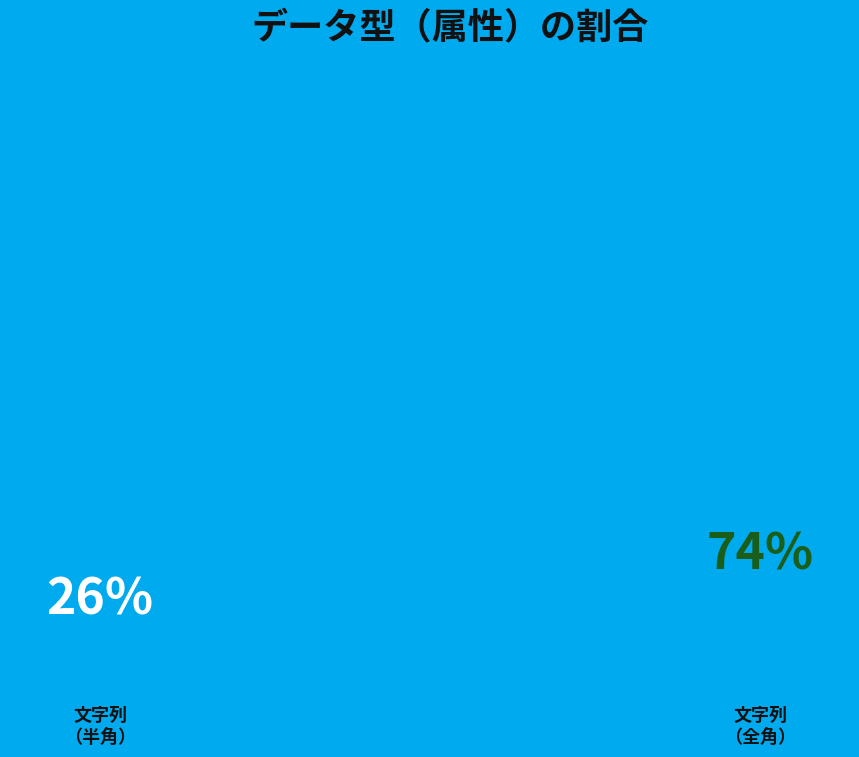

Approximately how many times larger is the value at 文字列（全角） compared to 文字列（半角）?

2.8